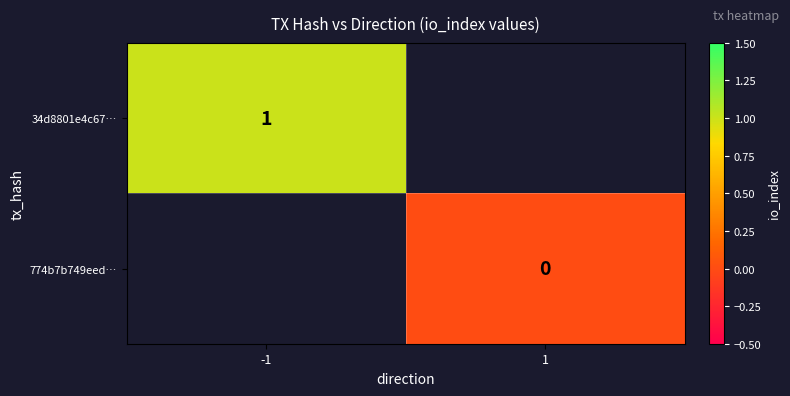

Is it true that 34d8801e4c67… equals 1 at -1?

True